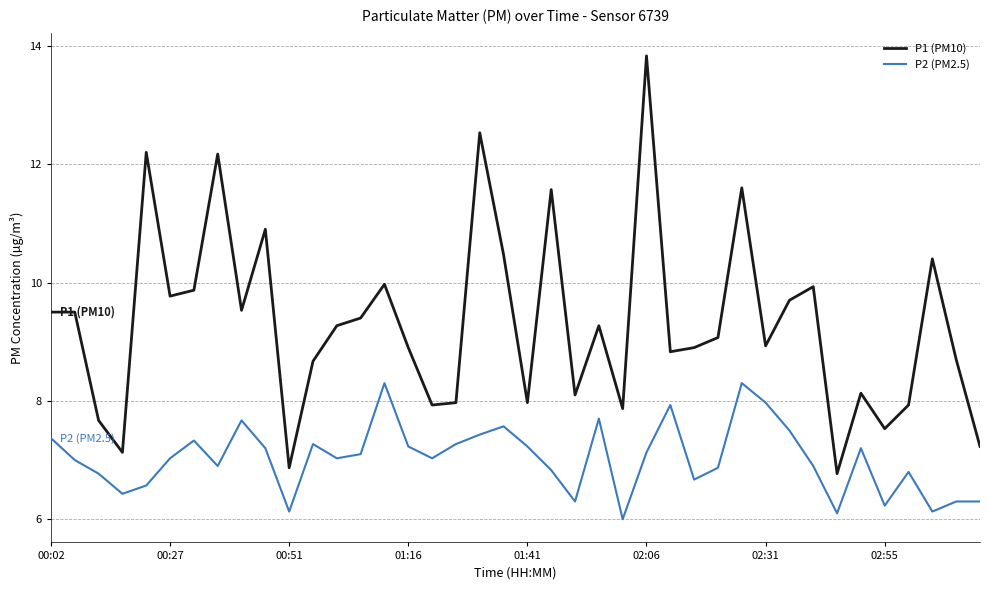

How many values in the P1 (PM10) series exceed 9?

21